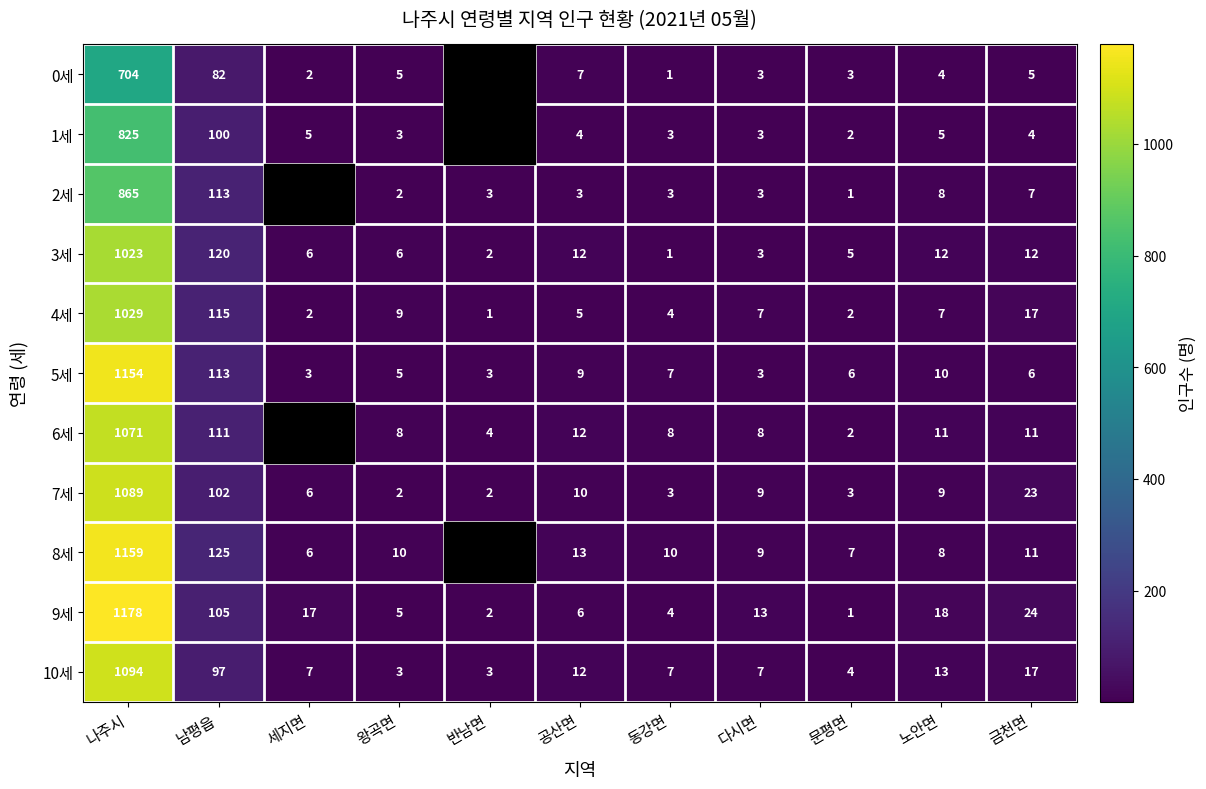

Between 동강면 and 노안면, which series saw the biggest shift?

9세